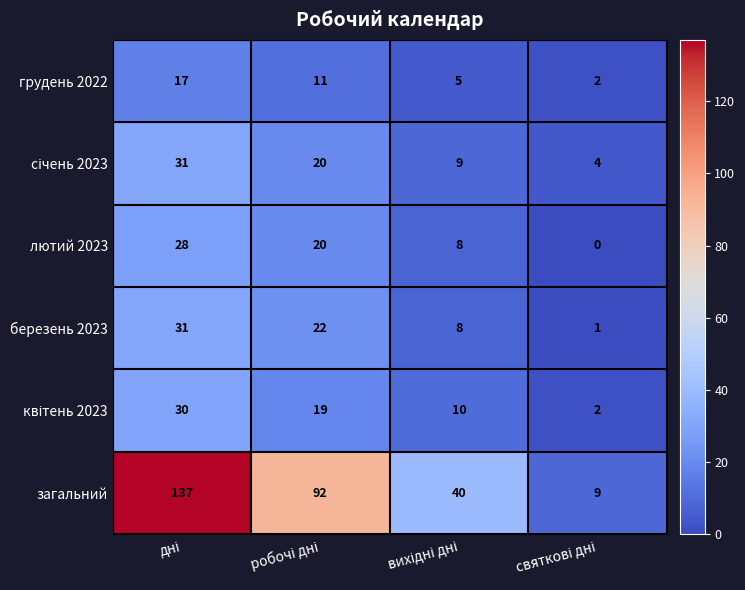

Which series has the largest total across all categories?

загальний